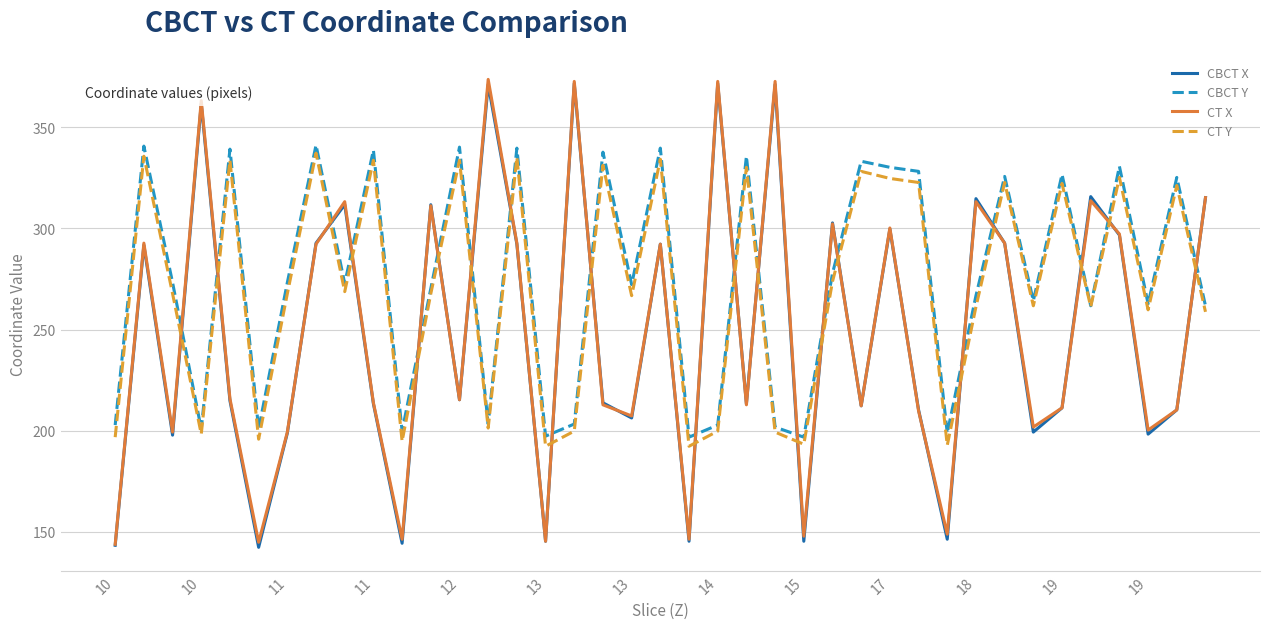

What is the greatest value displayed?

373.8